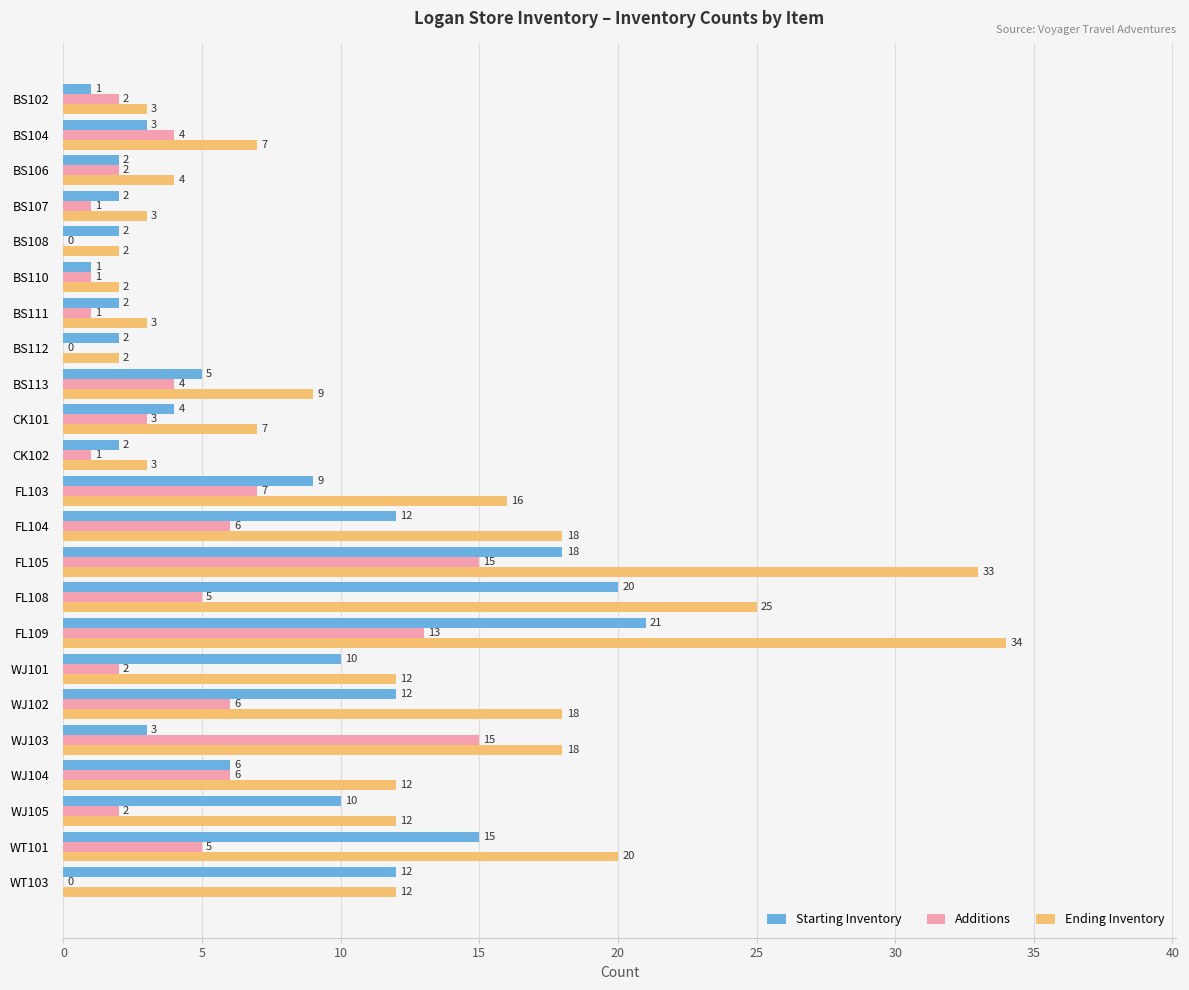

The value of Ending Inventory at FL104 is 5. True or false?

False